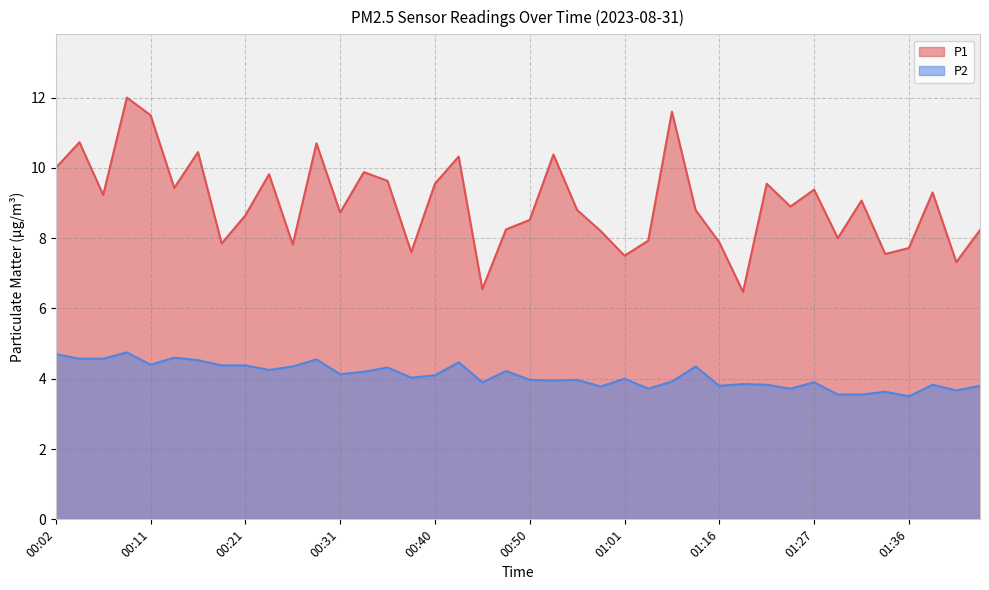

The value of P1 at 00:43 is 10.3. True or false?

True